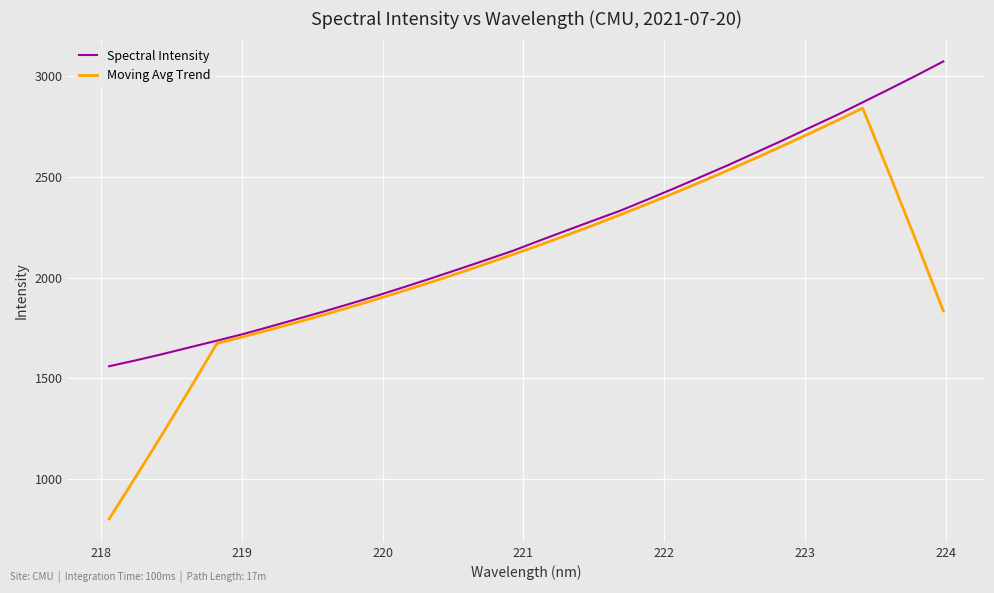

Which series has the widest spread of values?

Moving Avg Trend